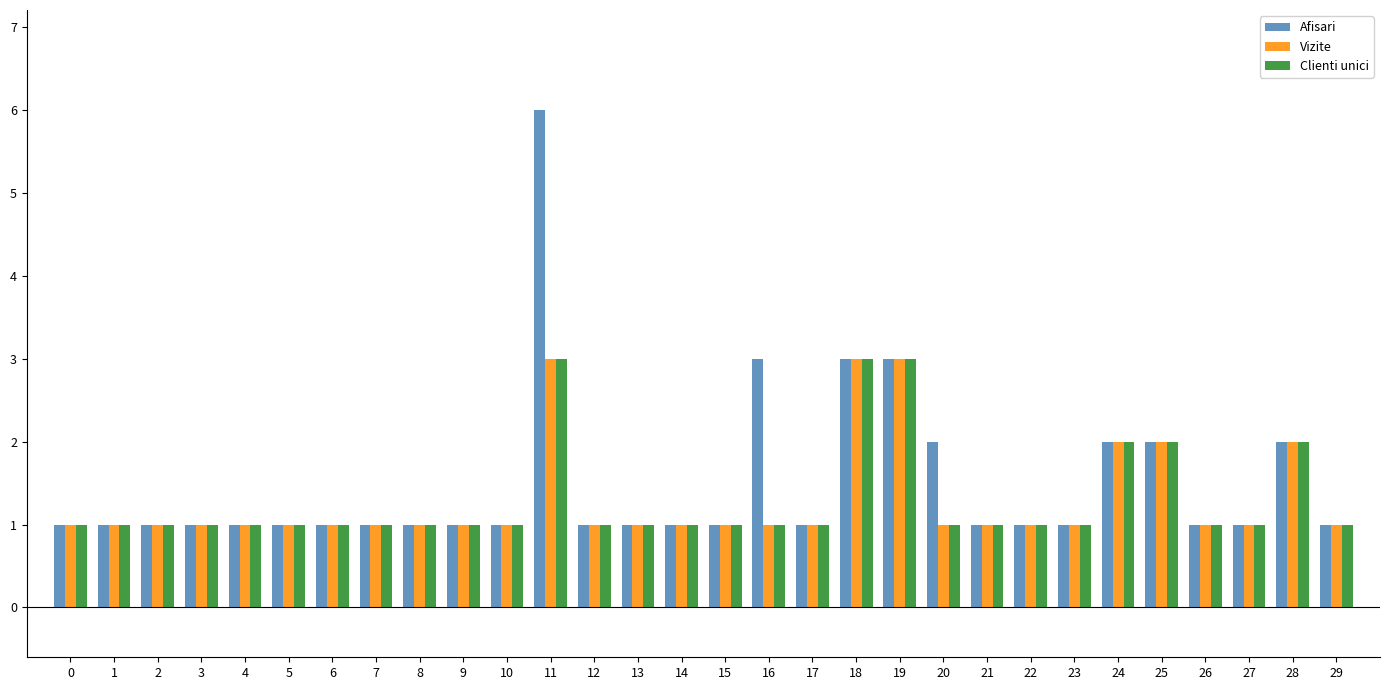

What is the difference between the Clienti unici values at 24 and 26?

1